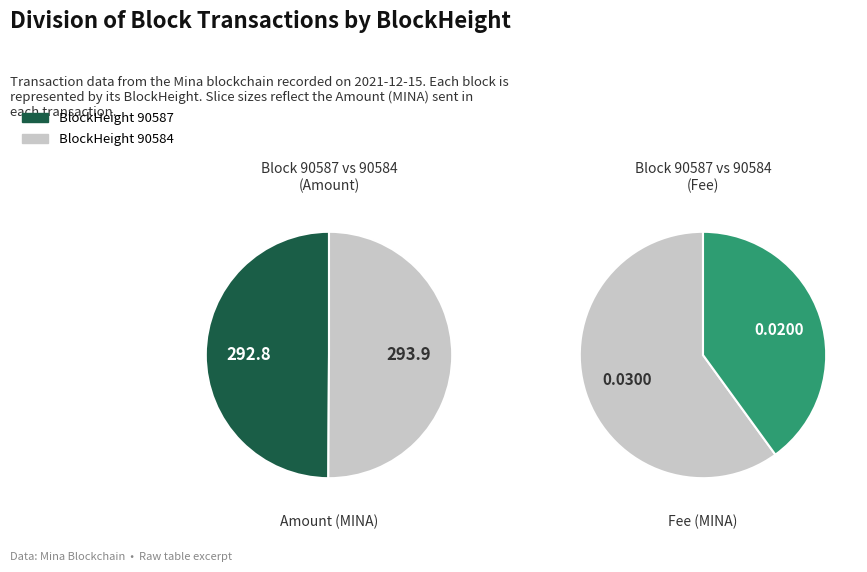

Does 90584 account for over 50% of the chart?

Yes